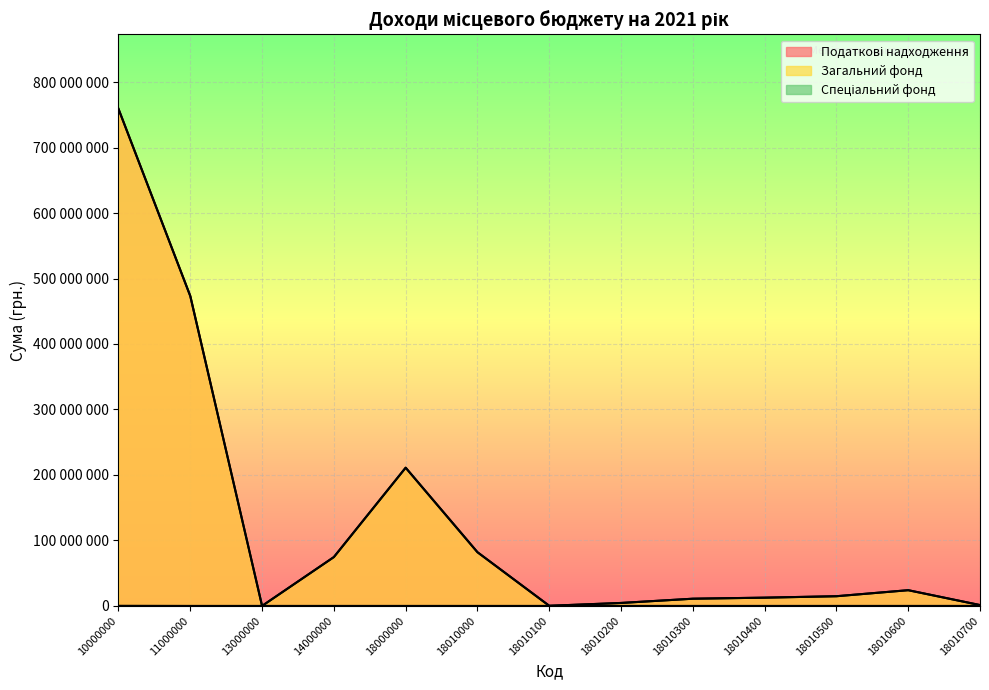

What is the difference between the Податкові надходження values at 13000000 and 18010600?

23980000